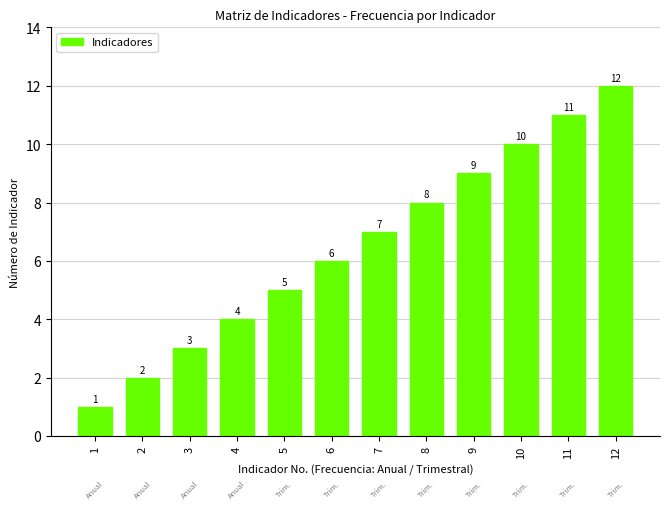

True or false: the data shows 2 at 6.

False